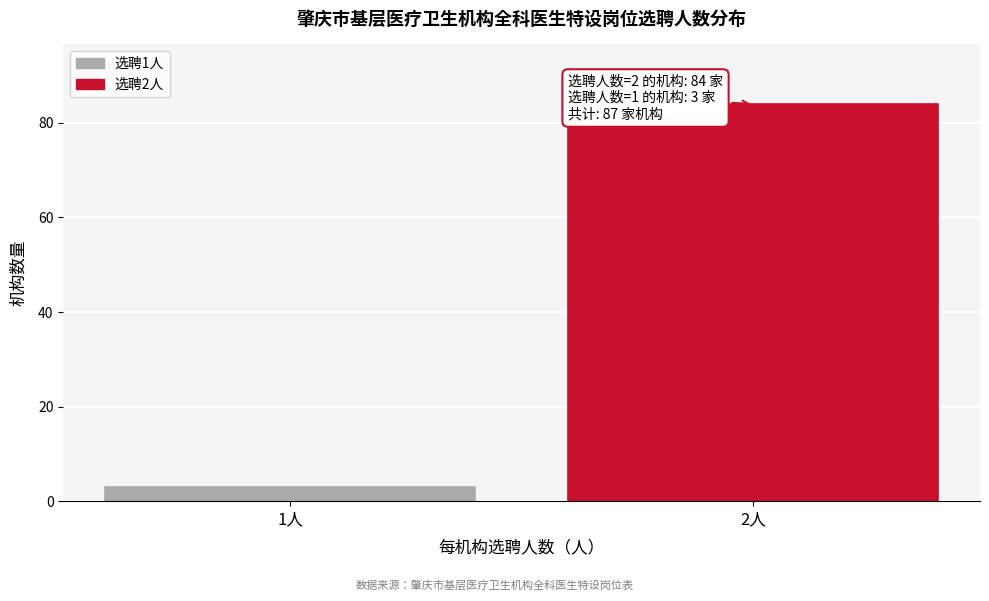

Reading left to right, what are all the values shown in this chart?

3	84